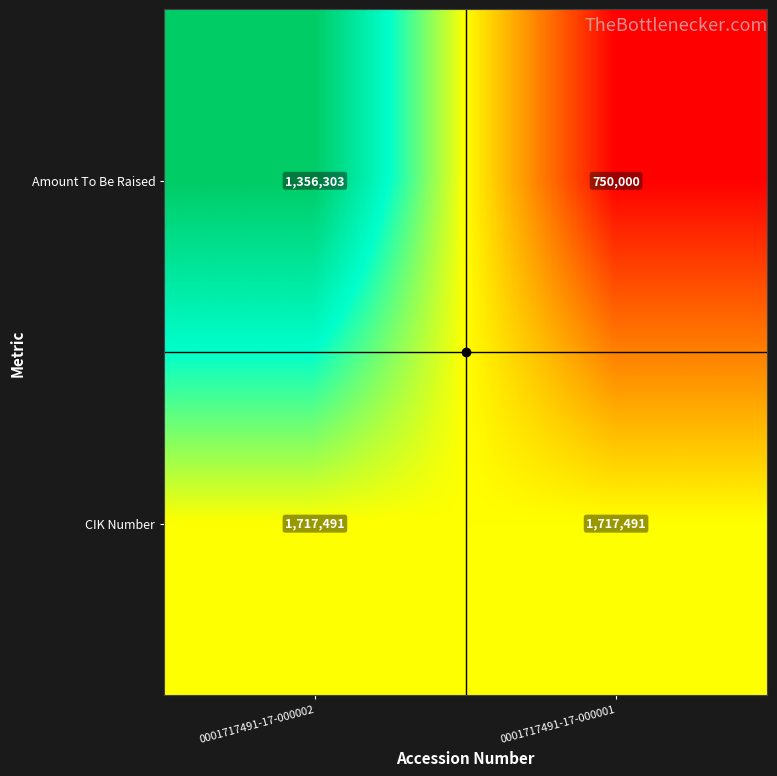

What is the total value across all series at 0001717491-17-000001?

2467491